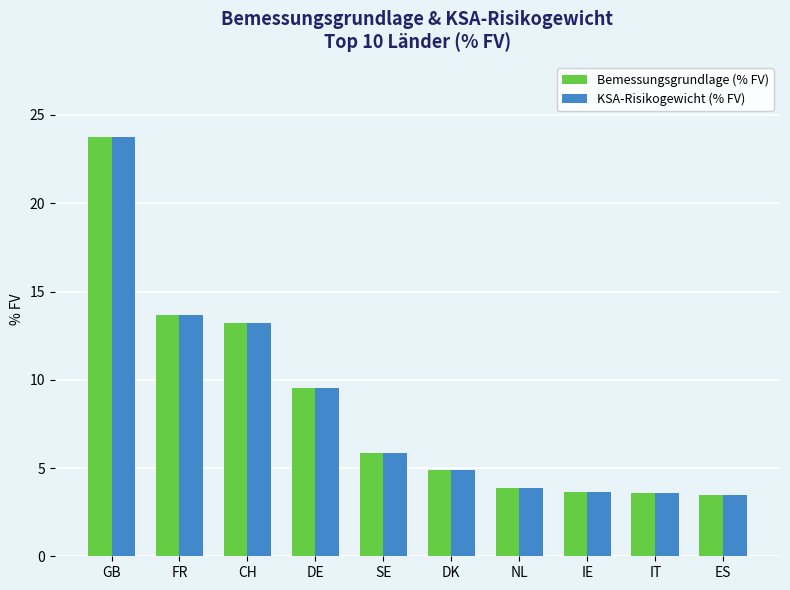

The Bemessungsgrundlage (% FV) series shows 1.1 at DK. True or false?

False